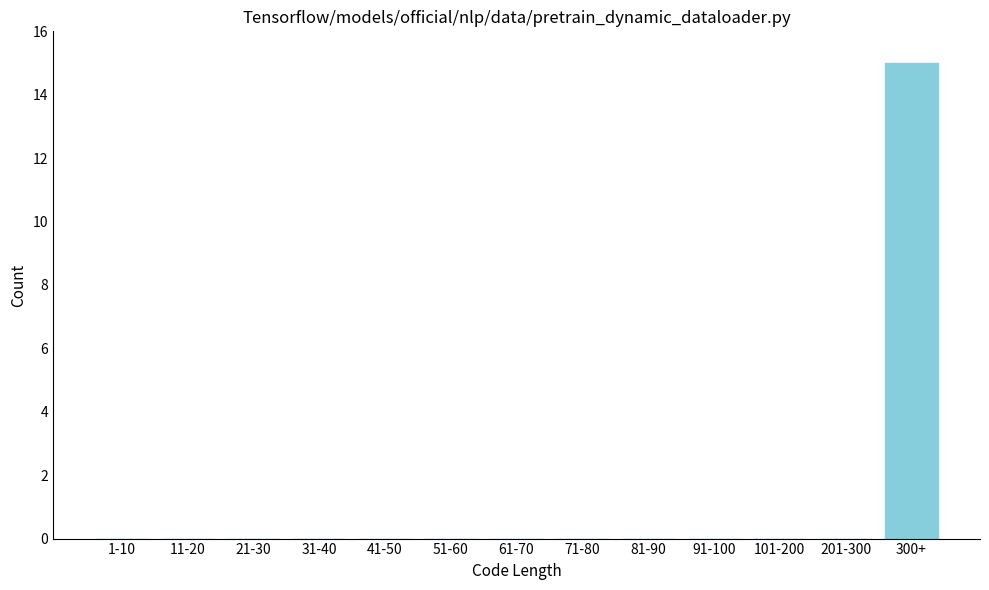

Reading left to right, extract all data points from this chart.

1-10=0	11-20=0	21-30=0	31-40=0	41-50=0	51-60=0	61-70=0	71-80=0	81-90=0	91-100=0	101-200=0	201-300=0	300+=15